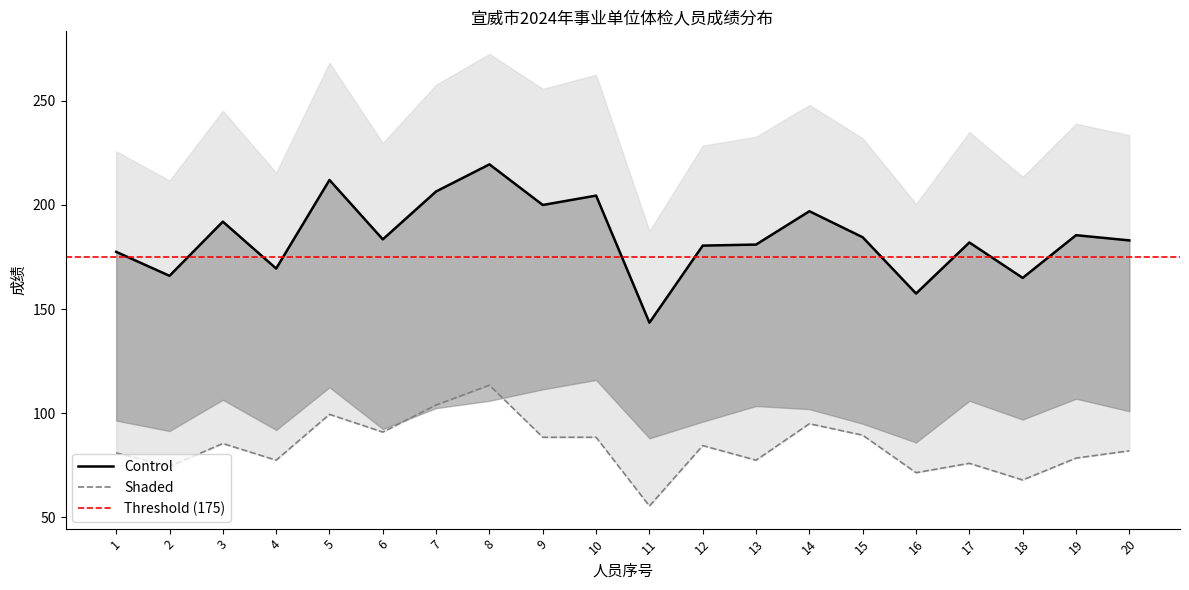

Rank the categories by Shaded value from lowest to highest.

11, 18, 16, 2, 17, 4, 13, 19, 1, 20, 12, 3, 9, 10, 15, 6, 14, 5, 7, 8